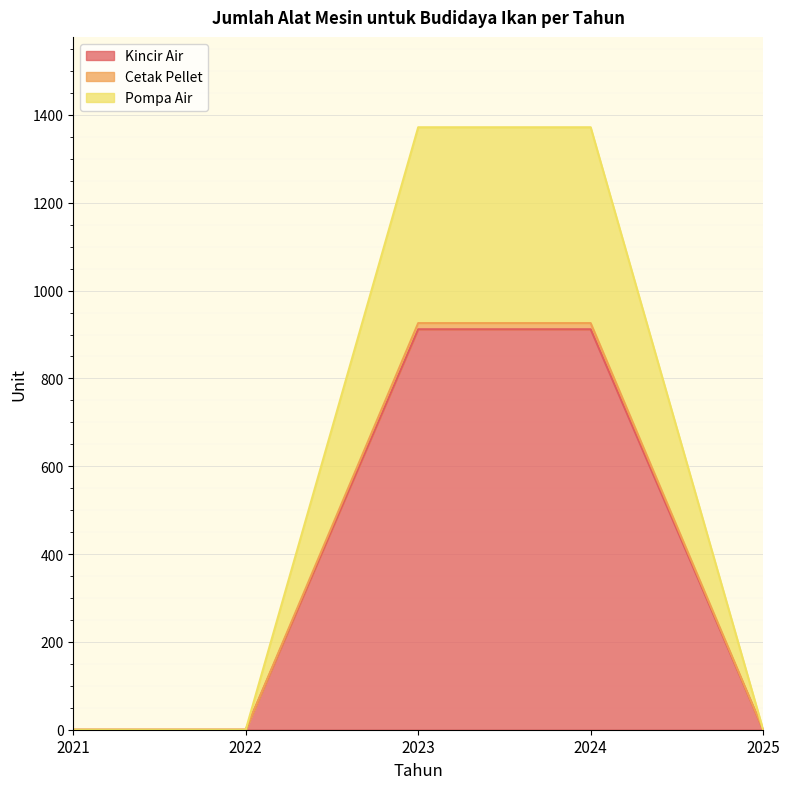

True or false: Kincir Air and Pompa Air intersect in this chart.

False